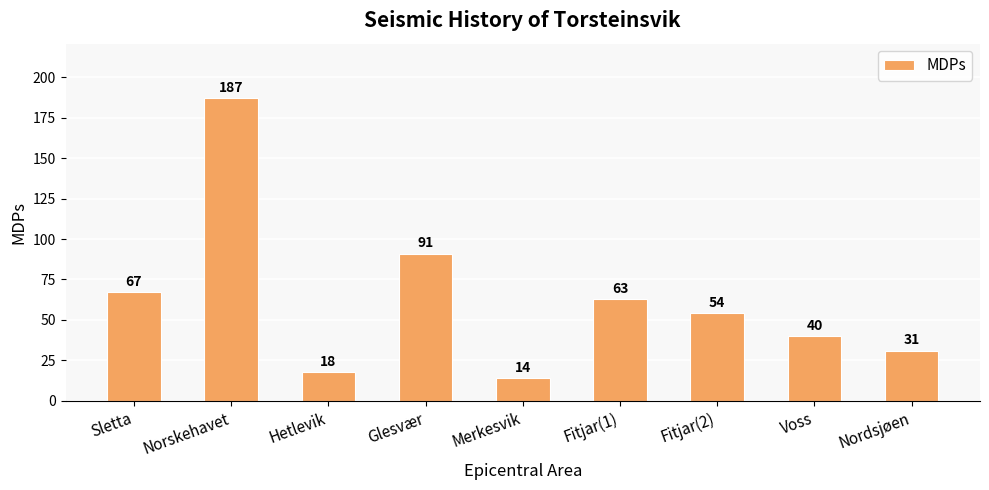

How many bars are there in total?

9